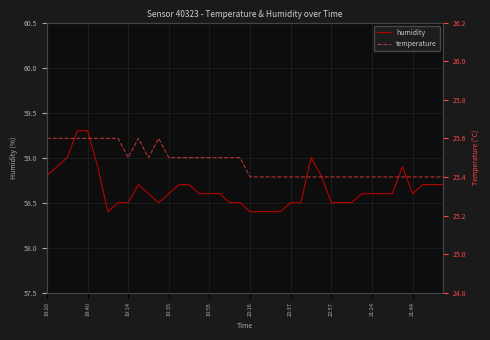

What is the minimum value for humidity?

58.4